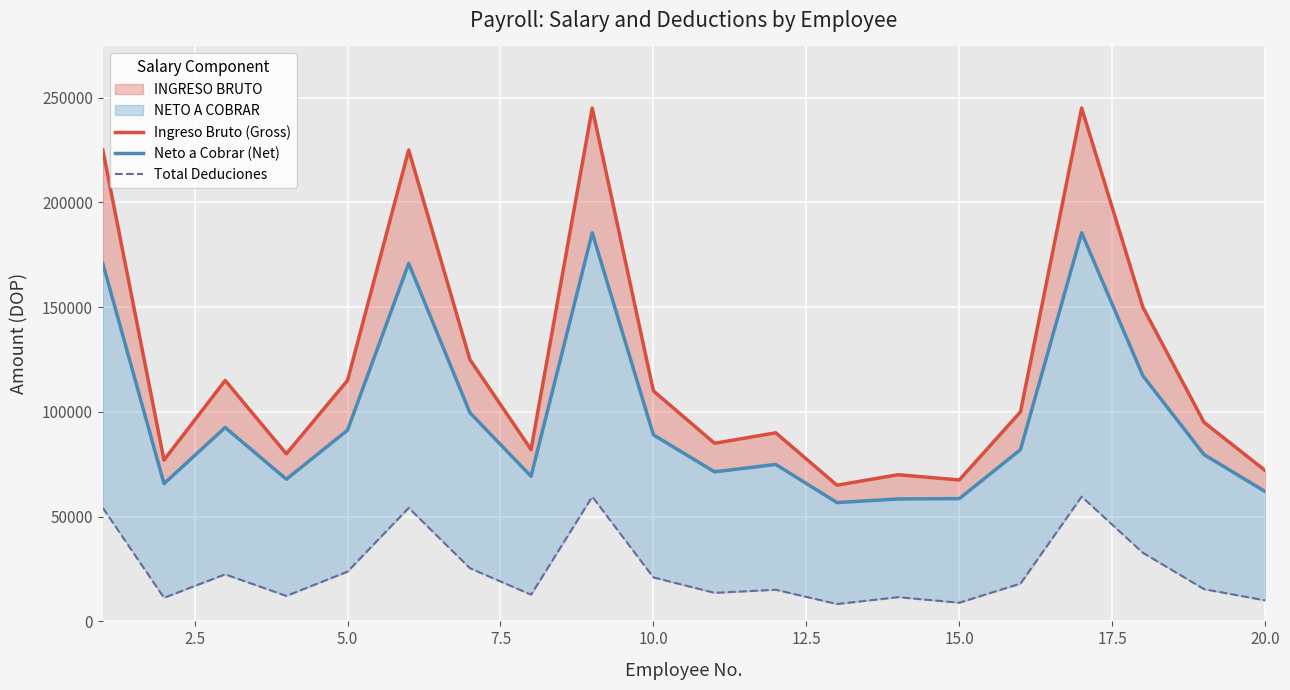

Which series has the widest spread of values?

Ingreso Bruto (Gross)